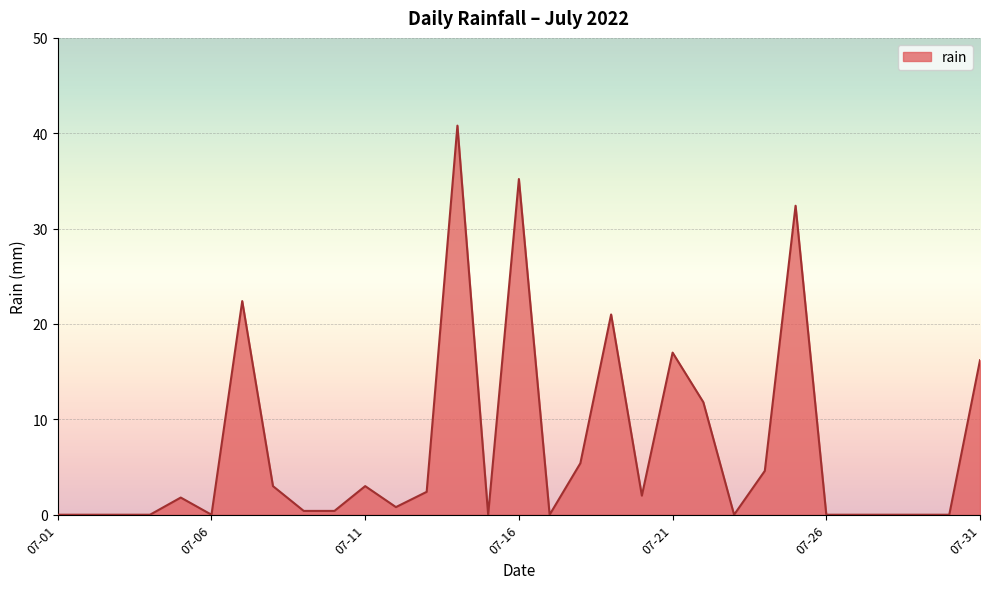

What is the difference between the maximum and minimum values?

40.8